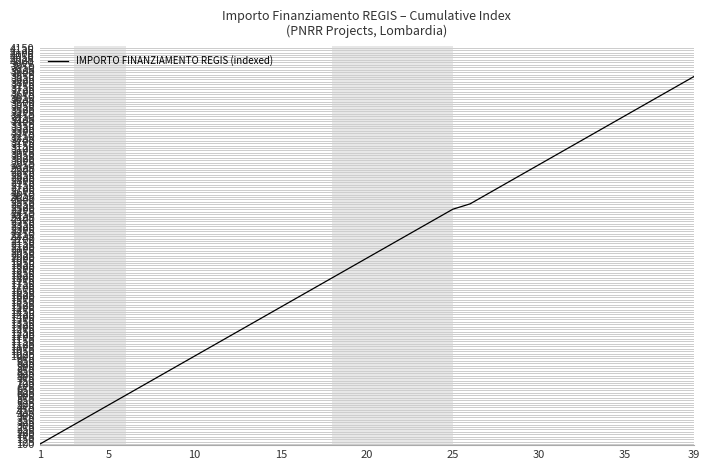

Reading left to right, extract all data points from this chart.

100.0	200.0	300.0	400.0	500.0	600.0	700.0	800.0	900.0	1000.0	1100.0	1200.0	1300.0	1400.0	1500.0	1600.0	1700.0	1800.0	1900.0	2000.0	2100.0	2200.0	2300.0	2400.0	2500.0	2554.3	2654.3	2754.3	2854.3	2954.3	3054.3	3154.3	3254.3	3354.3	3454.3	3554.3	3654.3	3754.3	3854.3